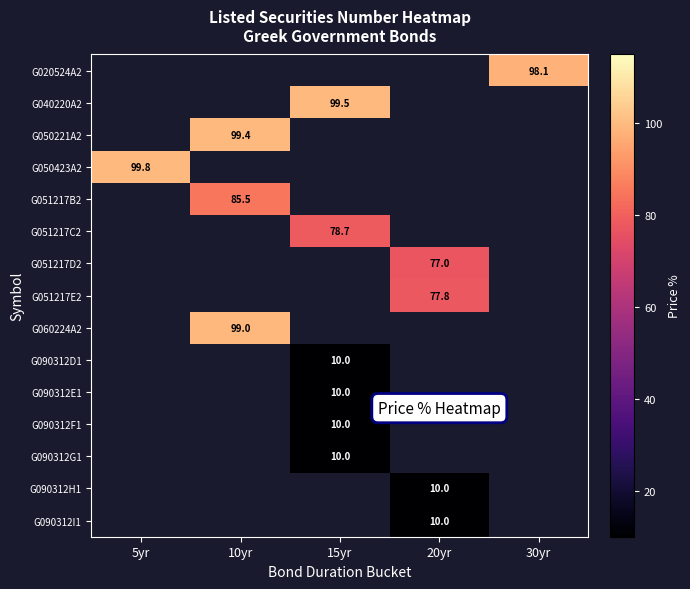

Which has a higher value, 30yr or 15yr?

15yr